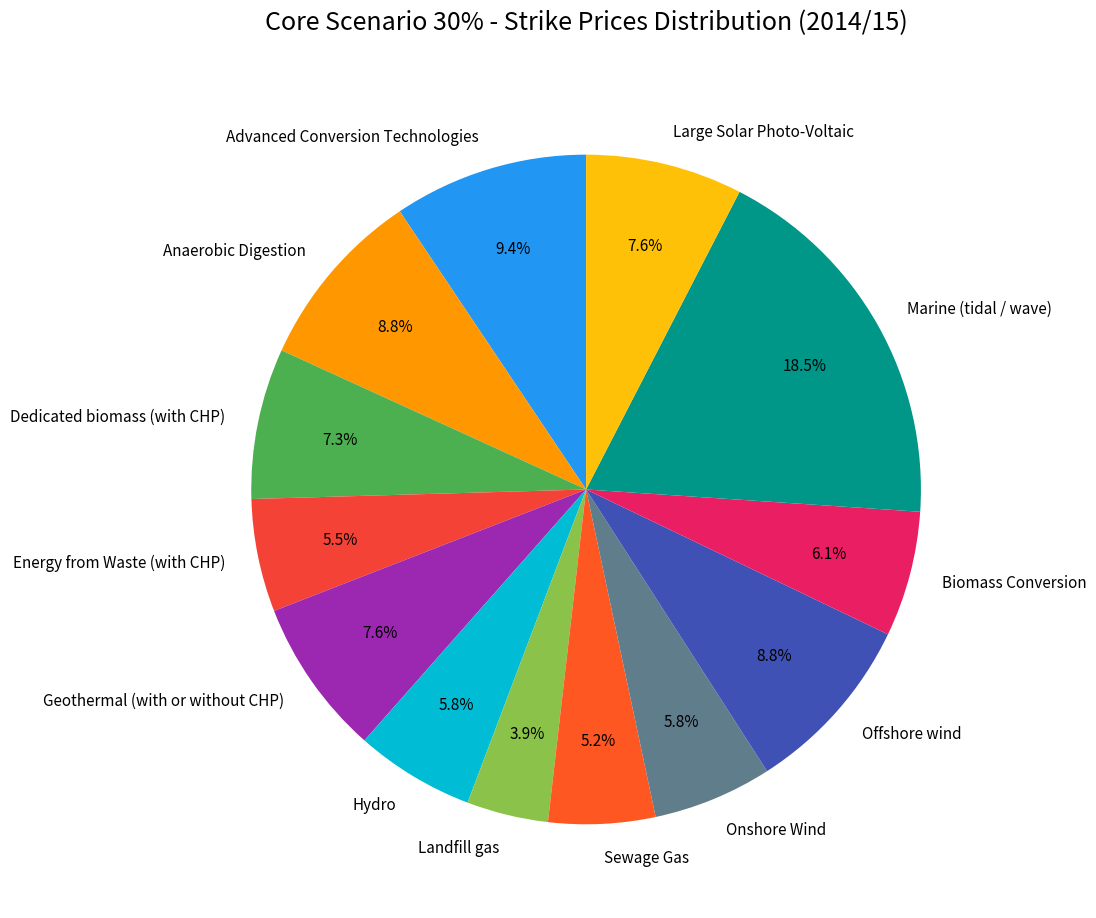

True or false: Anaerobic Digestion accounts for 18% of the total.

False